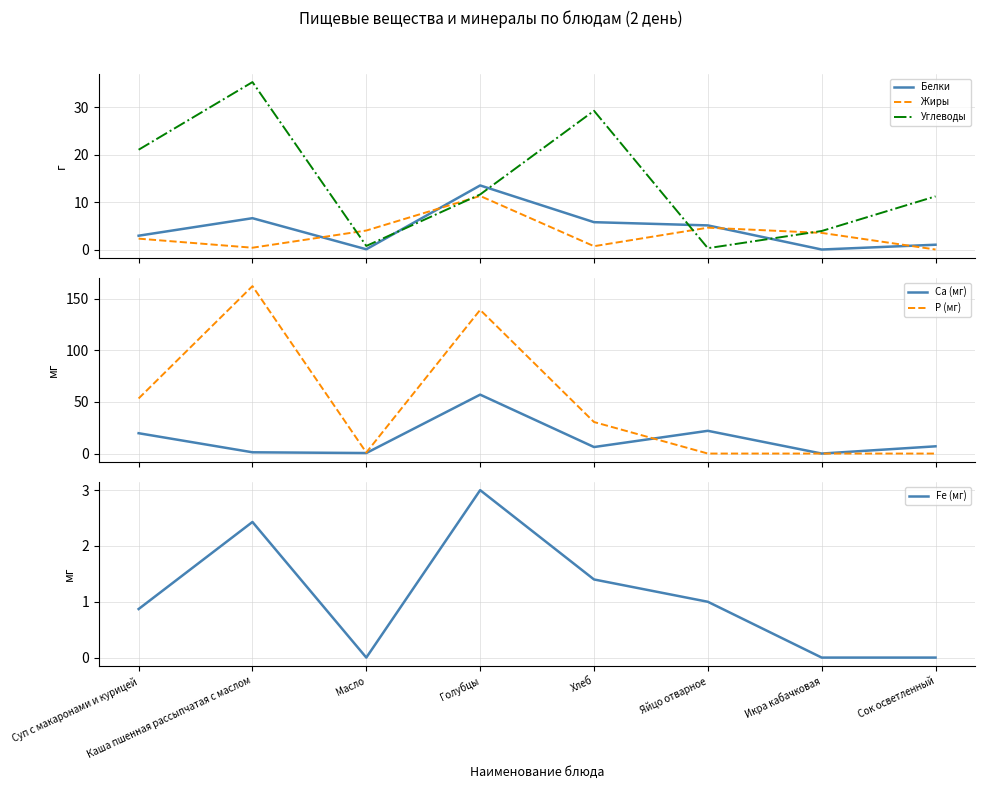

What is the average value of the Белки series?

4.4